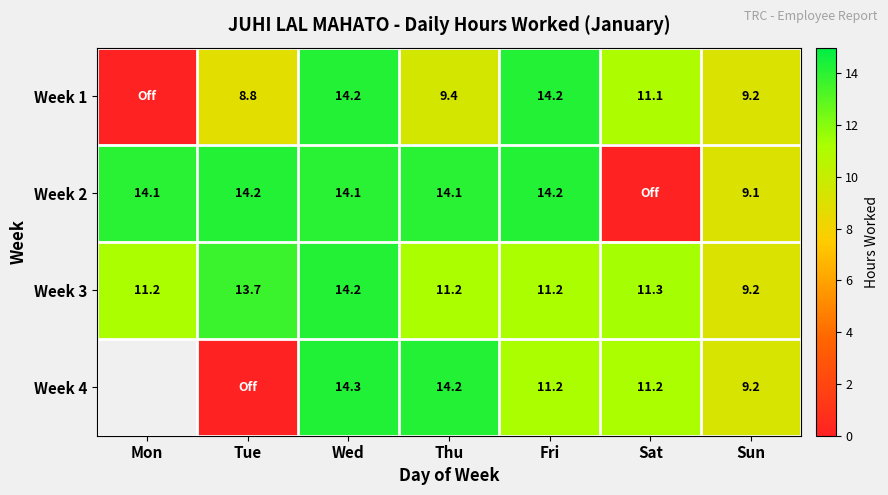

What is the sum of the Week 1 values at Tue and Fri?

23.0